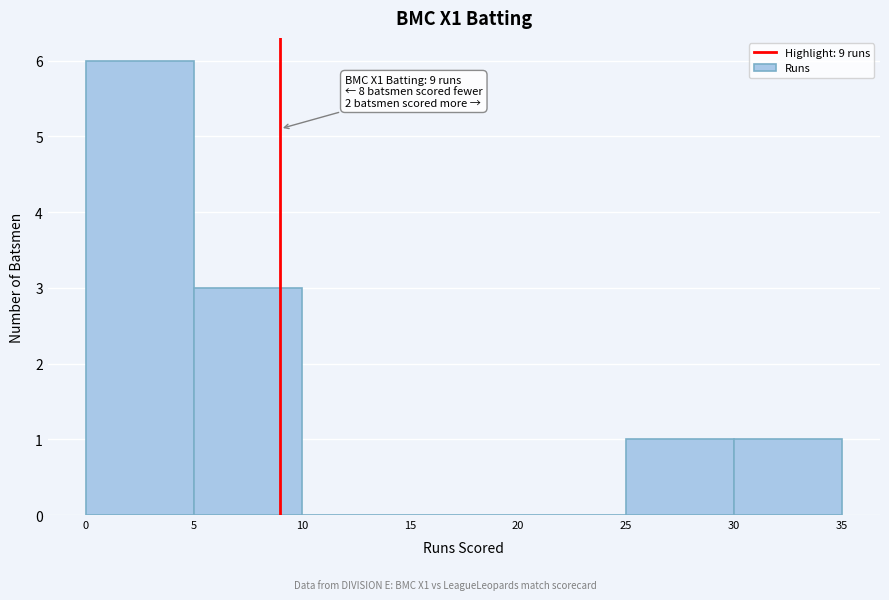

Which range on the x-axis has the tallest bar?

0 to 5